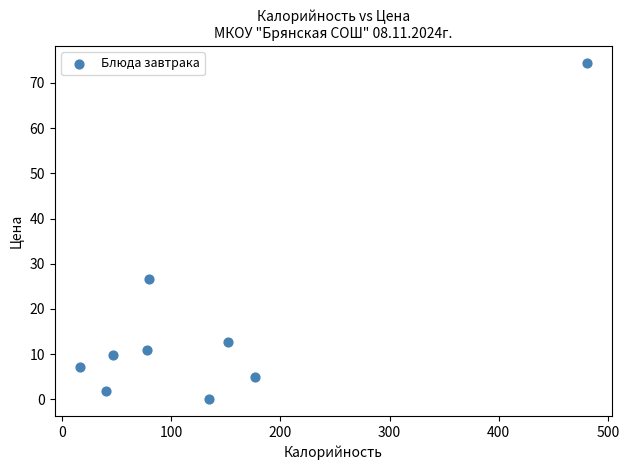

What Y value in the scatter plot is closest to 37?

26.7